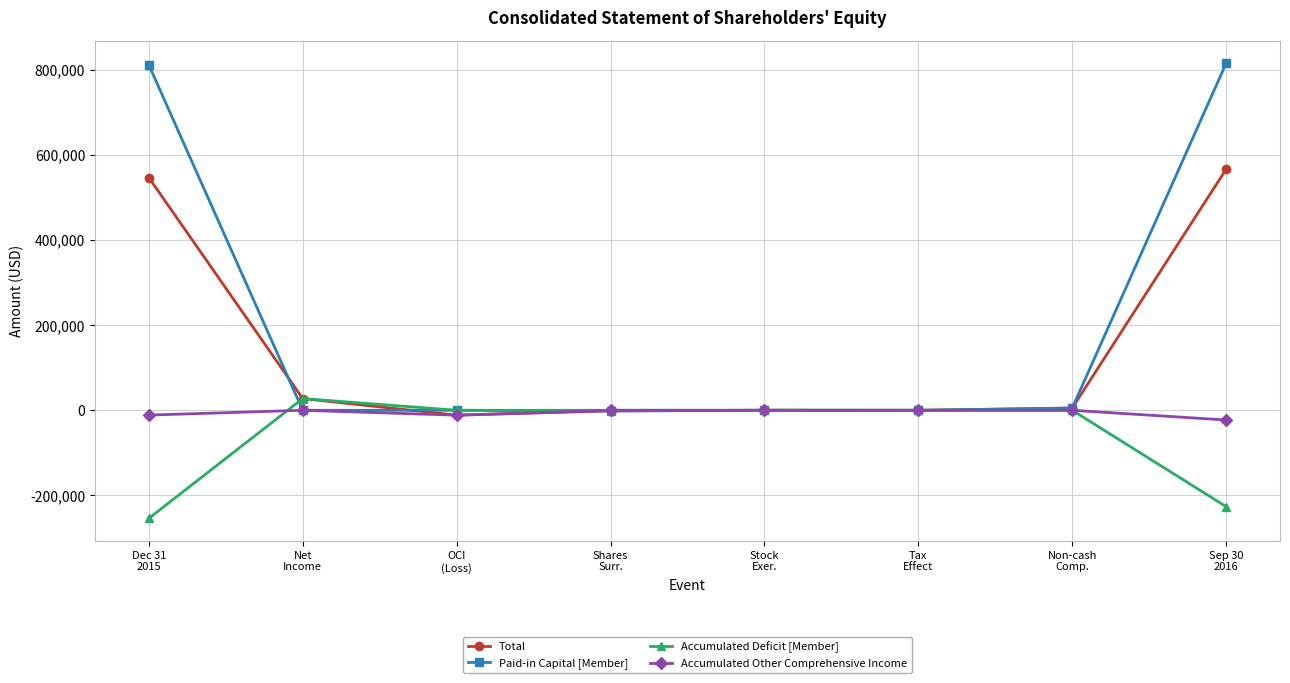

What is the label of the 1st point from the left?

Dec 31
2015